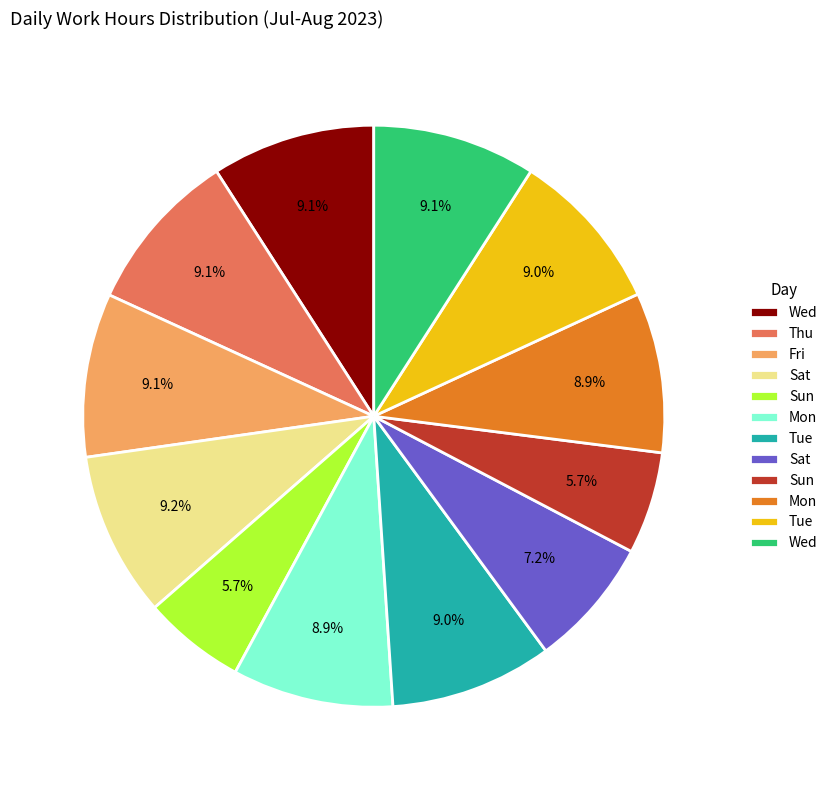

Does any single category account for the majority?

No